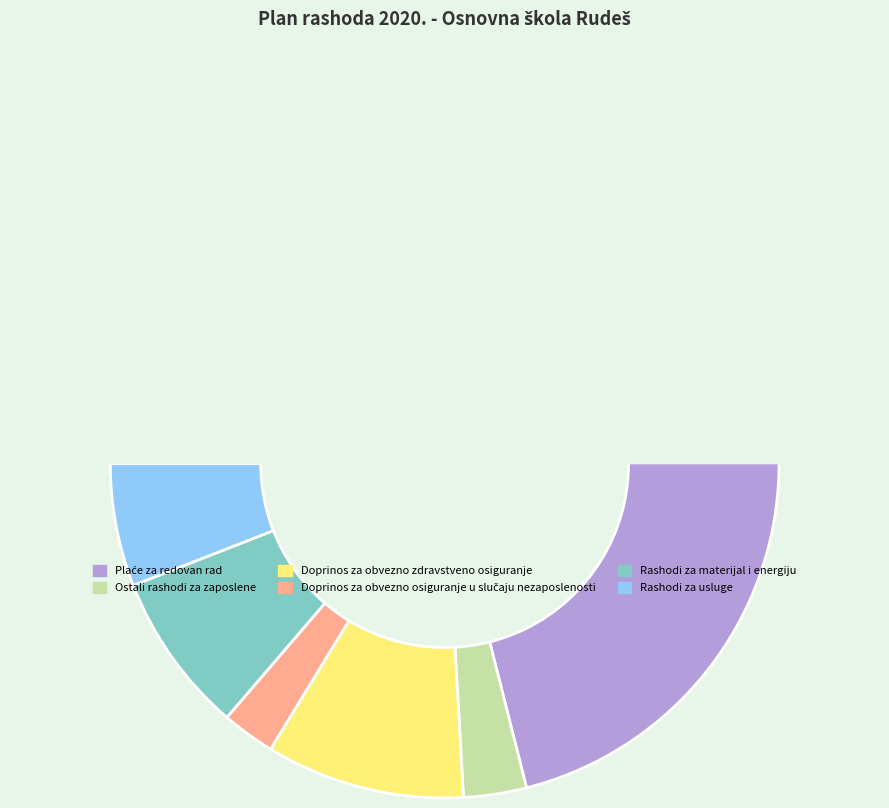

What is the total percentage of Doprinos za obvezno zdravstveno osiguranje and Doprinos za obvezno osiguranje u slučaju nezaposlenosti?

12.2%